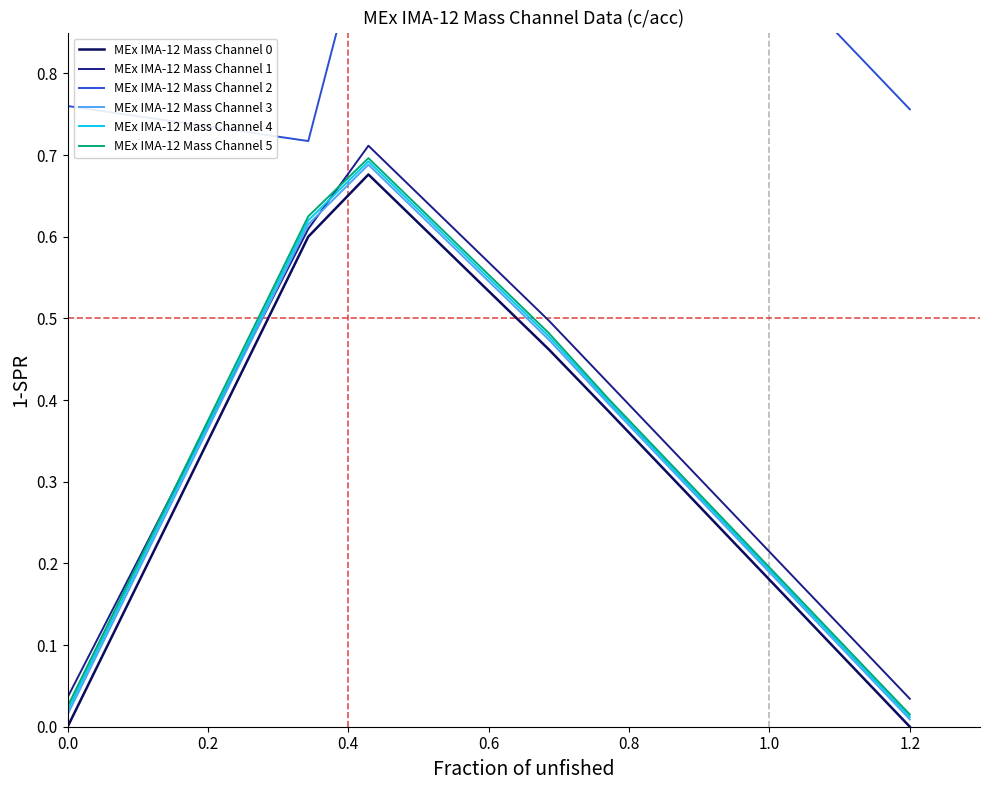

True or false: MEx IMA-12 Mass Channel 0 and MEx IMA-12 Mass Channel 3 intersect in this chart.

False